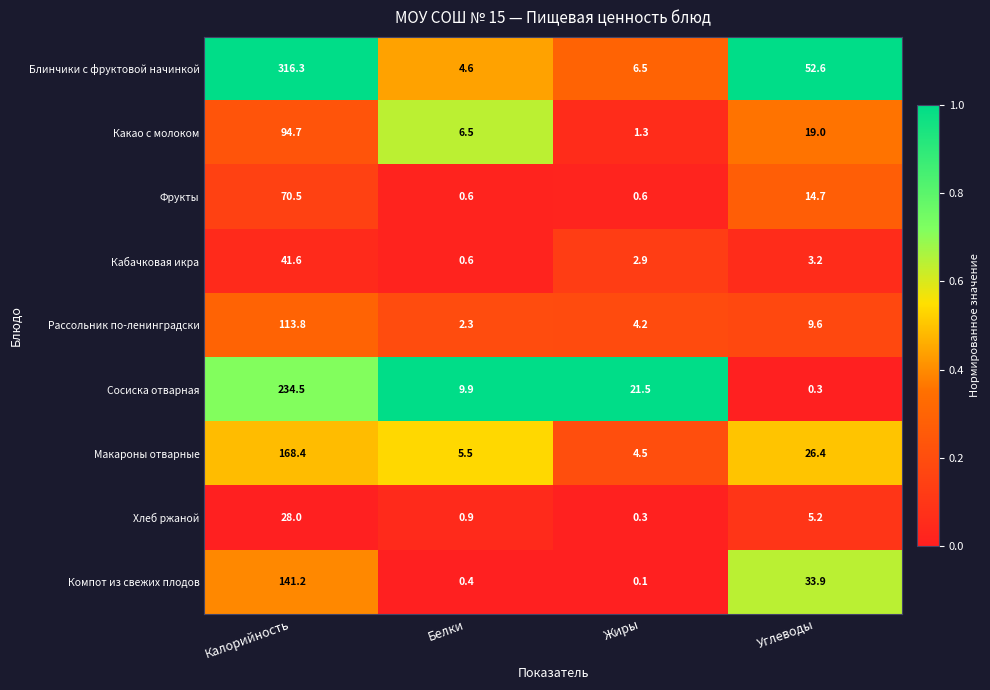

What is the difference between the maximum and minimum values in the Какао с молоком series?

93.4